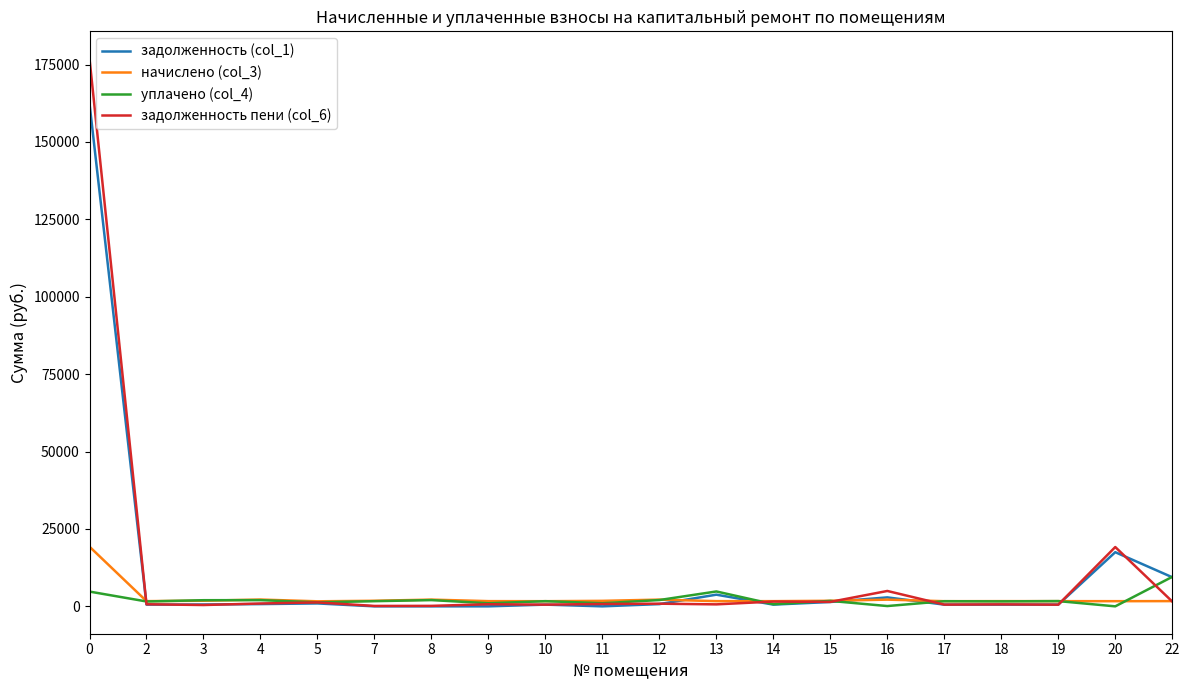

Which series has the largest range (max minus min)?

задолженность пени (col_6)